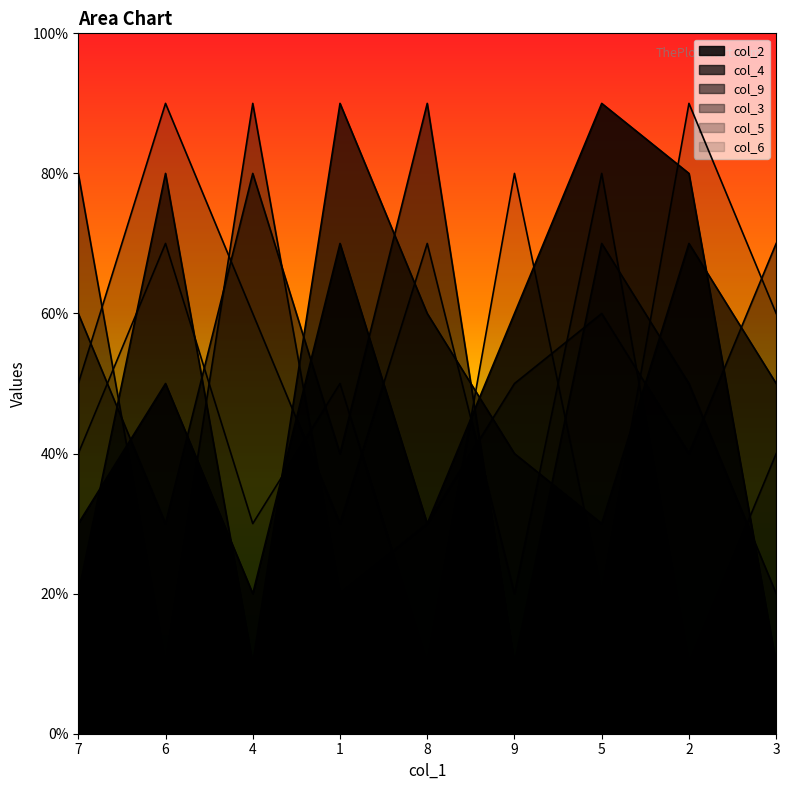

Reading right to left, extract all data points from this chart.

col_2: 1	8	9	6	3	7	2	5	3
col_4: 5	7	3	4	6	9	1	8	2
col_9: 2	5	7	1	9	4	8	3	6
col_3: 7	4	6	5	3	2	9	1	8
col_5: 4	1	8	2	7	3	6	9	5
col_6: 6	9	2	8	1	5	3	7	4